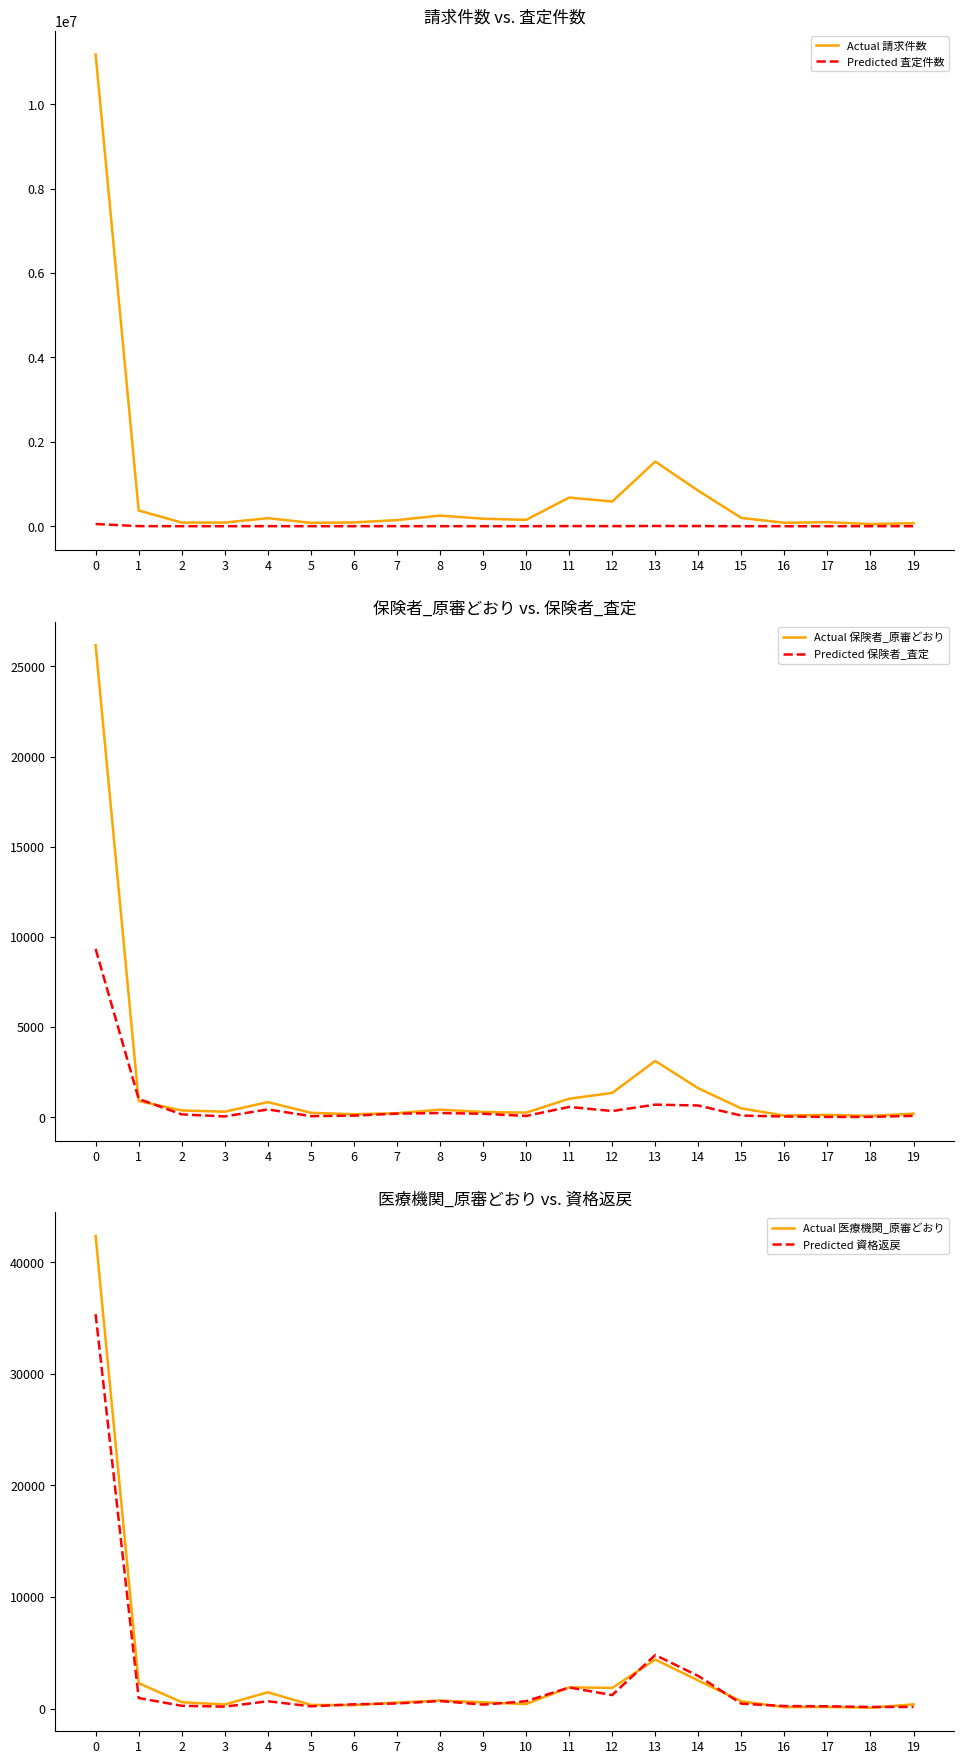

Where is Predicted 保険者_査定 nearest to the value 4667?

1